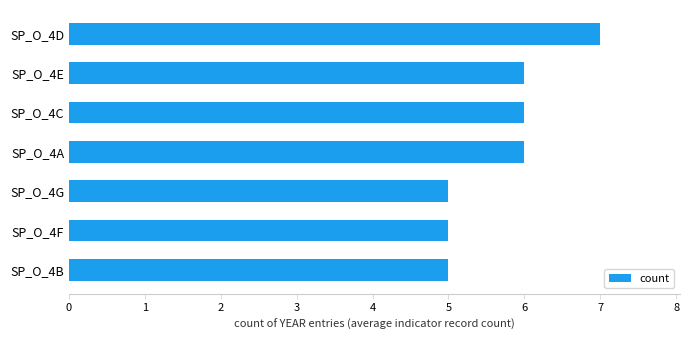

Reading bottom to top, list all the values displayed in this chart.

5	5	5	6	6	6	7